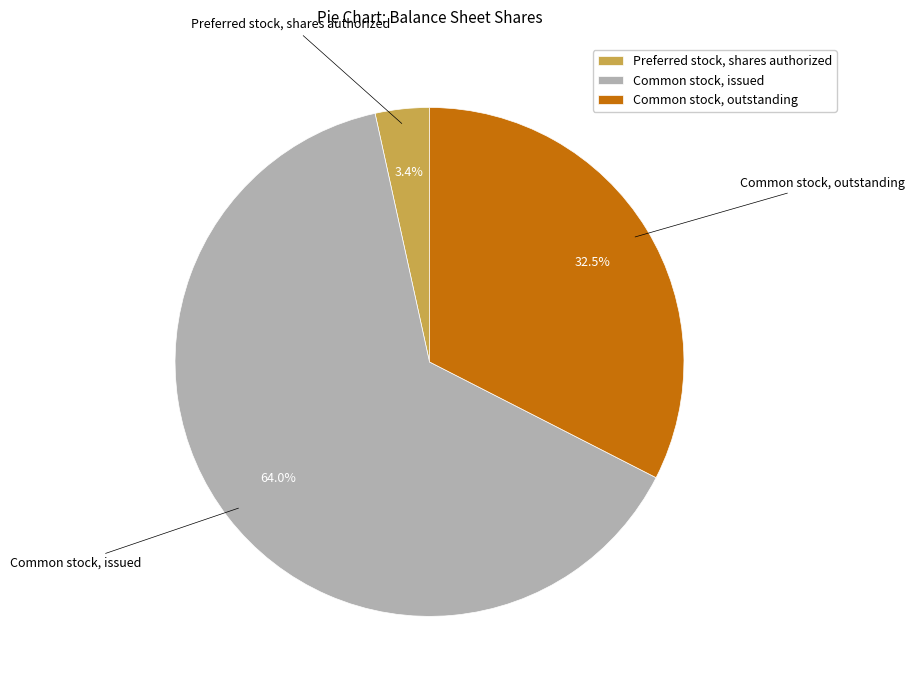

Which slice is the largest?

Common stock, issued